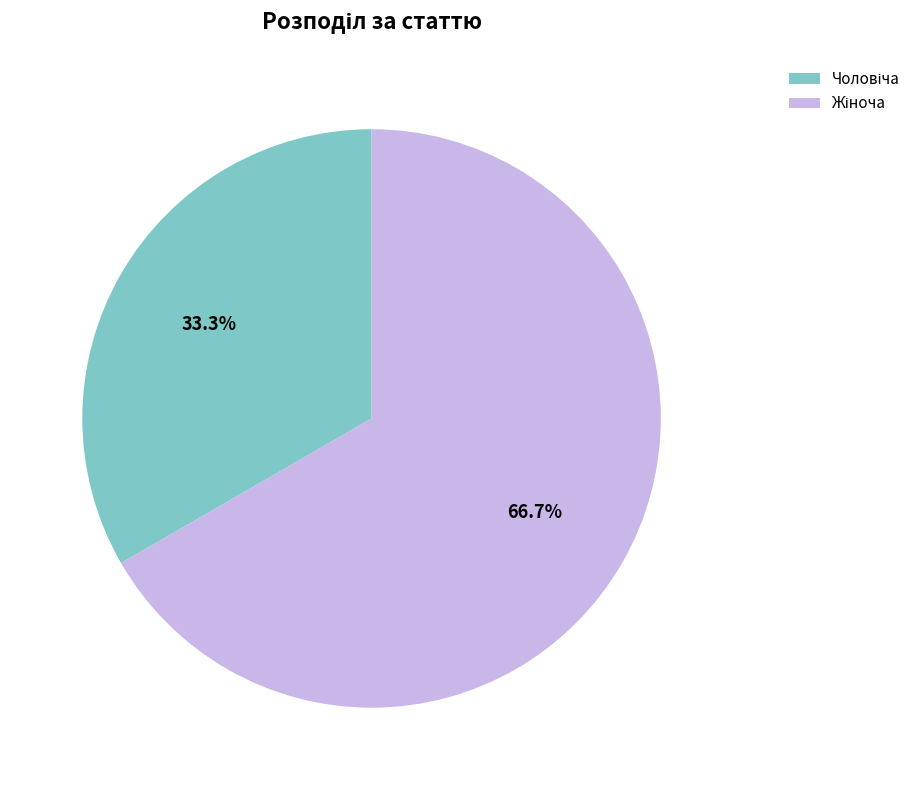

Is there any slice that represents more than half of the pie?

Yes